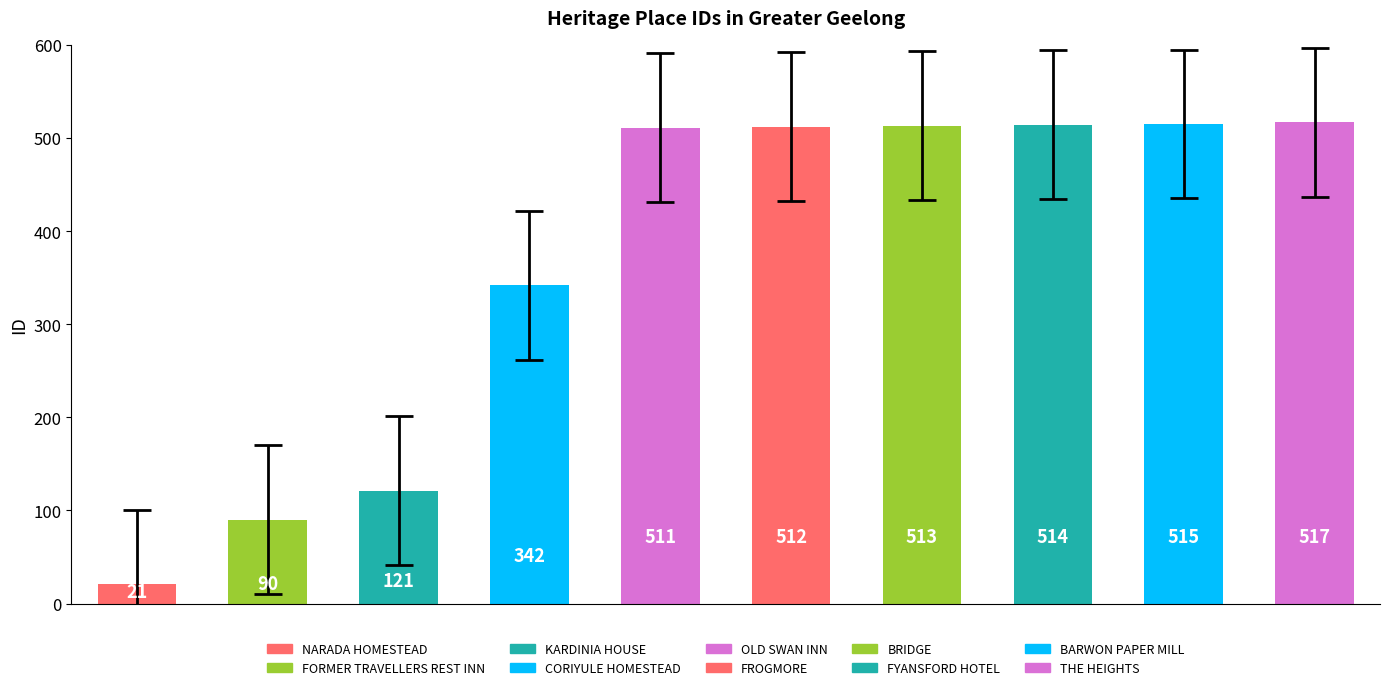

What is the difference between the second highest and second lowest values?

425